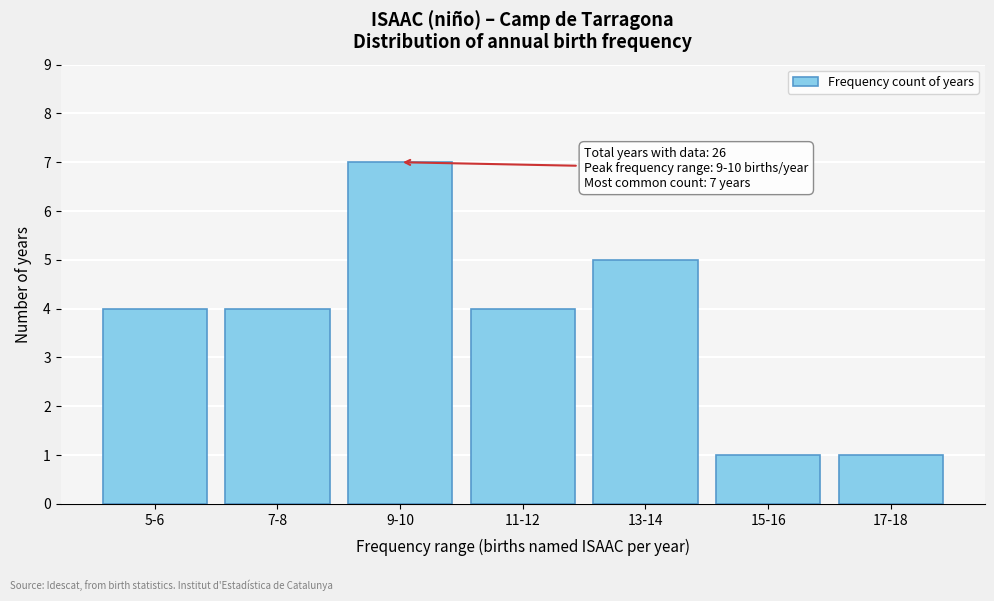

Reading left to right, extract all data points from this chart.

5-6=4	7-8=4	9-10=7	11-12=4	13-14=5	15-16=1	17-18=1